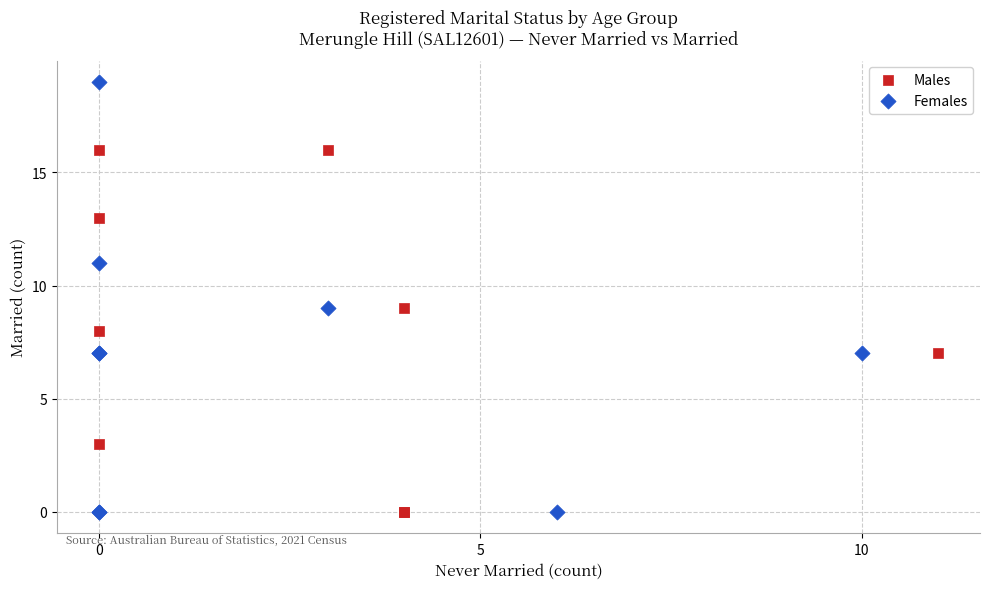

Which series has the largest Y range (max minus min)?

Females